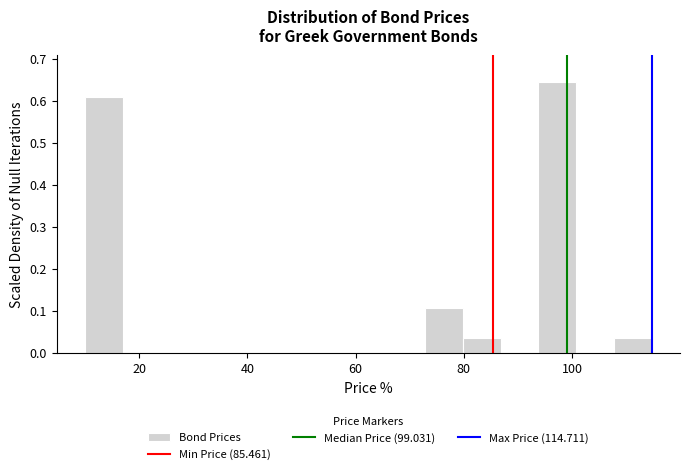

Read against the x-axis, roughly where is the centre of the tallest bar?

98